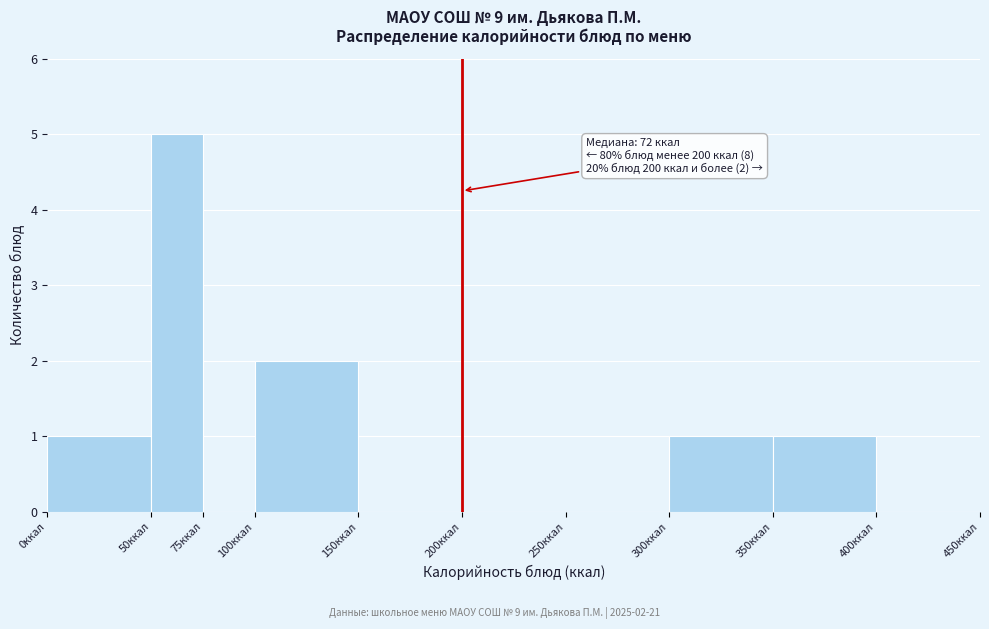

Over which range of the x-axis is the bar tallest?

50 to 75